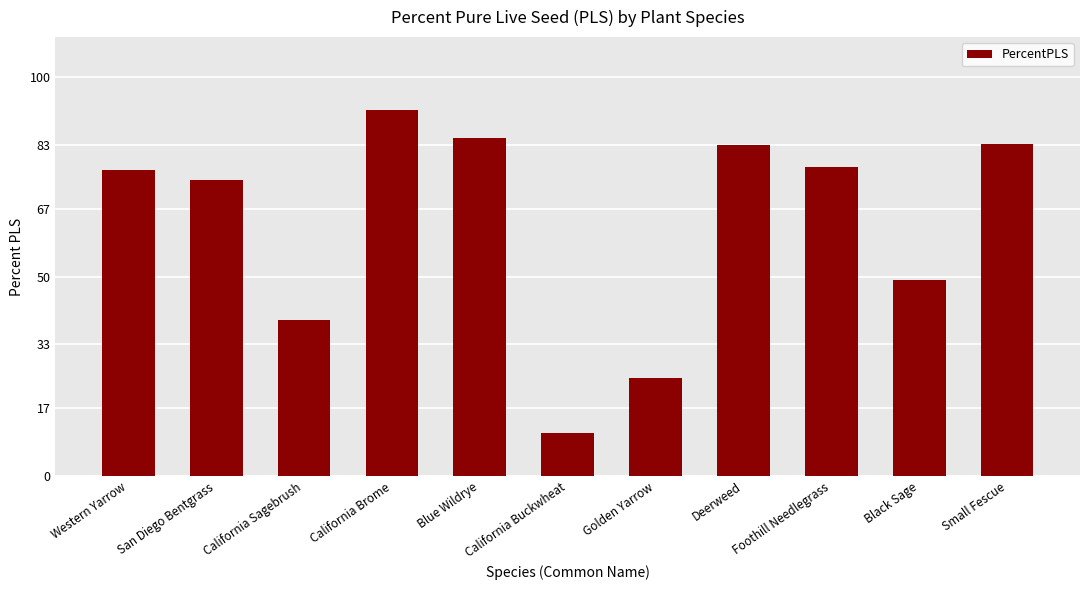

What is the ratio of the value at Blue Wildrye to the value at California Buckwheat?

7.8